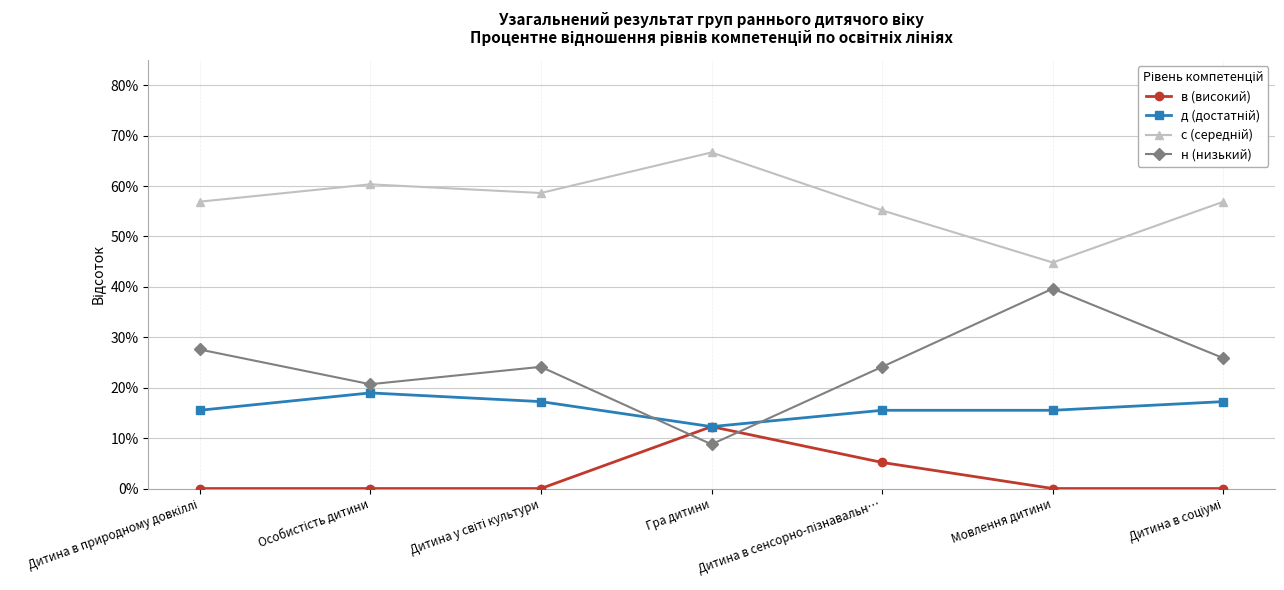

Is the value of в (високий) at Дитина в сенсорно-пізнавальн… greater than the value of н (низький) at Дитина у світі культури?

No